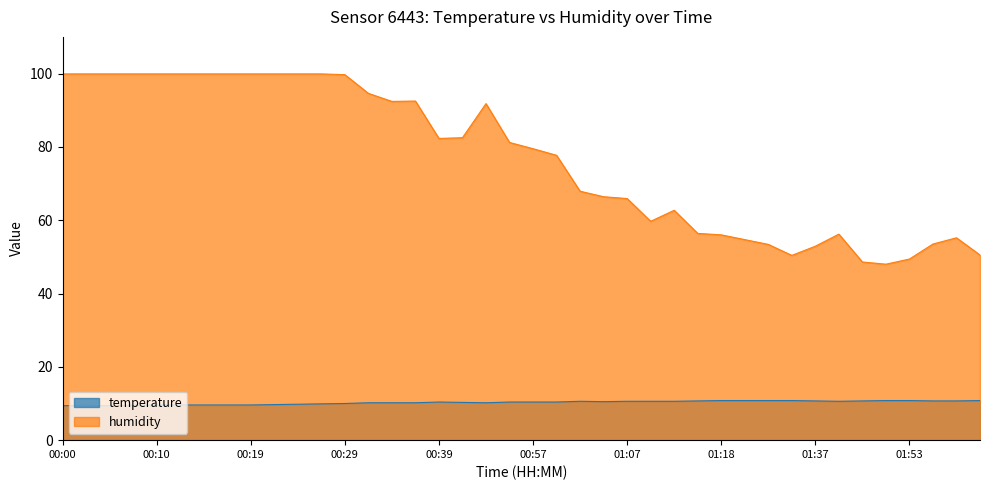

How many interior local peaks does the temperature series have?

3